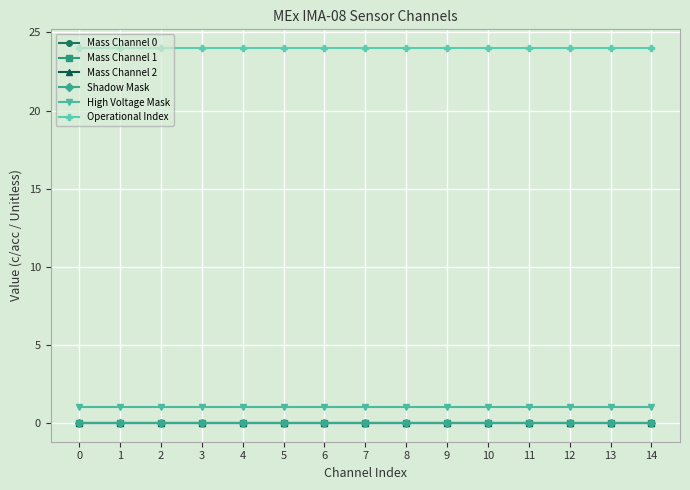

Reading right to left, what are all the values shown in this chart?

Mass Channel 0: 0	0	0	0	0	0	0	0	0	0	0	0	0	0	0
Mass Channel 1: 0	0	0	0	0	0	0	0	0	0	0	0	0	0	0
Mass Channel 2: 0	0	0	0	0	0	0	0	0	0	0	0	0	0	0
Shadow Mask: 0	0	0	0	0	0	0	0	0	0	0	0	0	0	0
High Voltage Mask: 1	1	1	1	1	1	1	1	1	1	1	1	1	1	1
Operational Index: 24	24	24	24	24	24	24	24	24	24	24	24	24	24	24